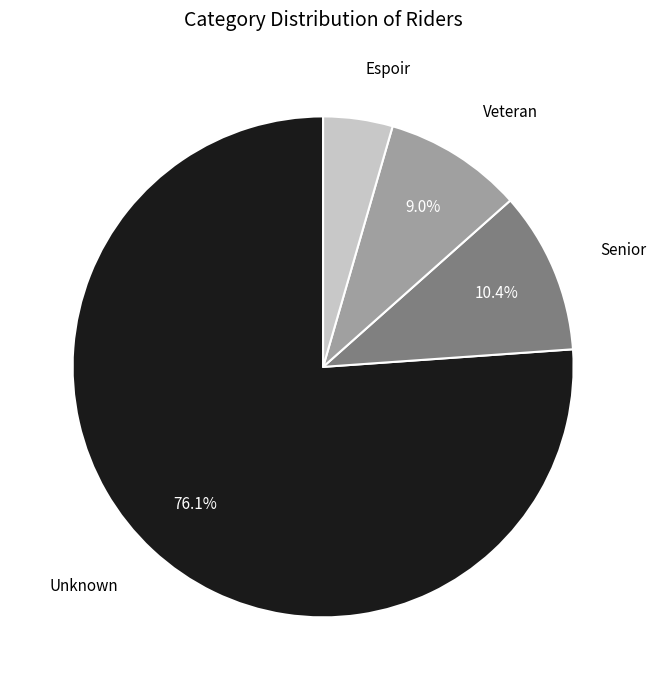

Does any single category account for the majority?

Yes